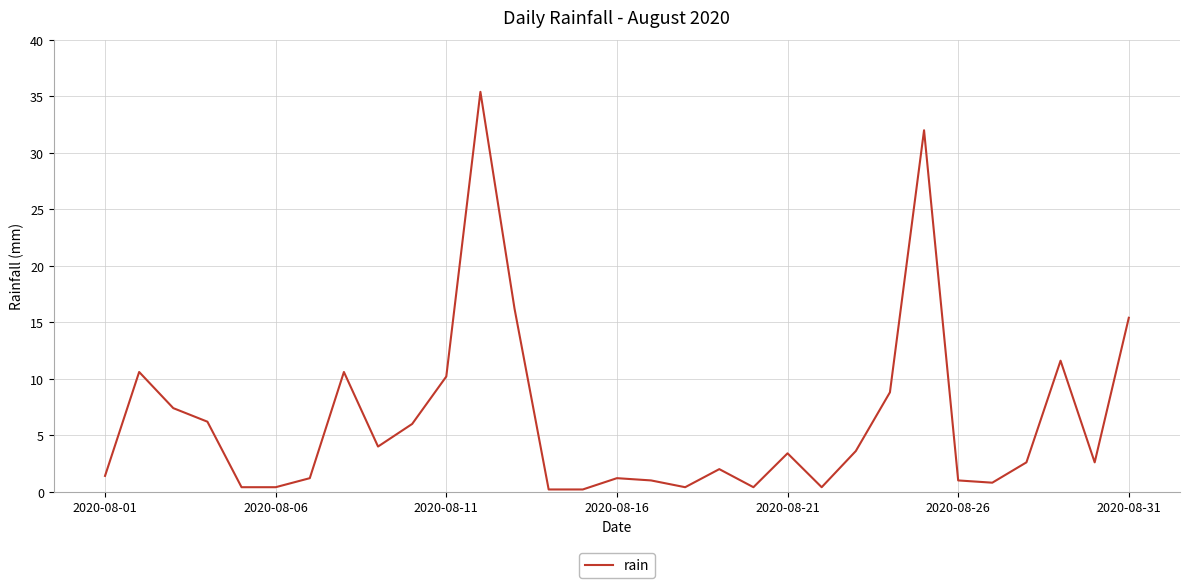

Does the chart display data point markers on the line(s)?

No